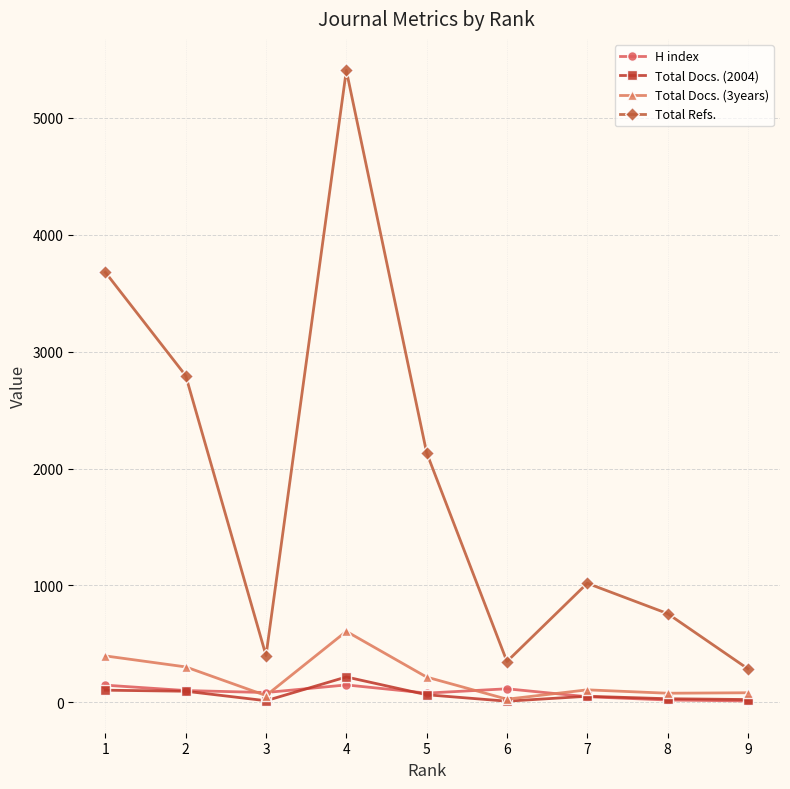

Where is Total Docs. (3years) nearest to the value 318?

2